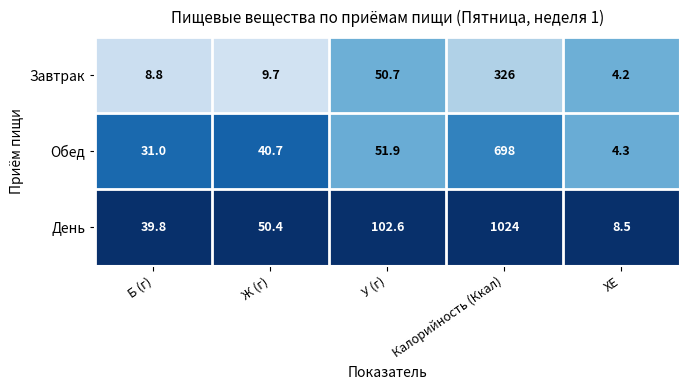

The value of Обед at Б (г) is 12.5. True or false?

False